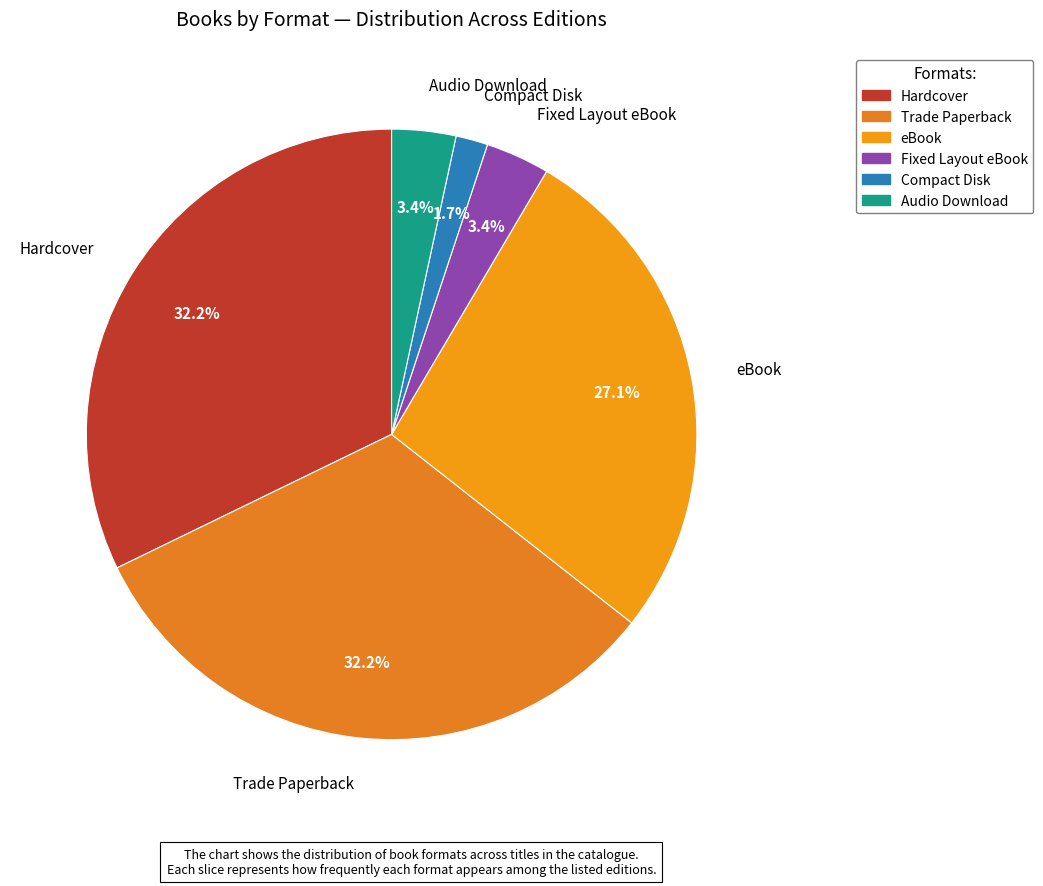

What percentage is the eBook slice, to the nearest percent?

27%